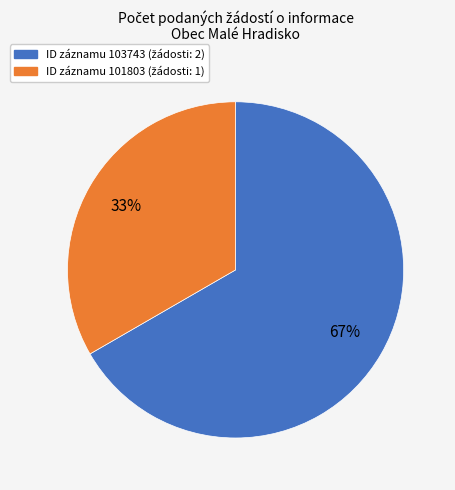

To the nearest percent, what is the average slice percentage?

50%